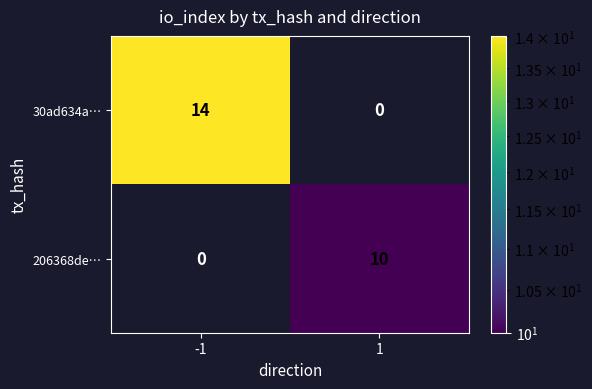

Which series has the largest range (max minus min)?

30ad634a…